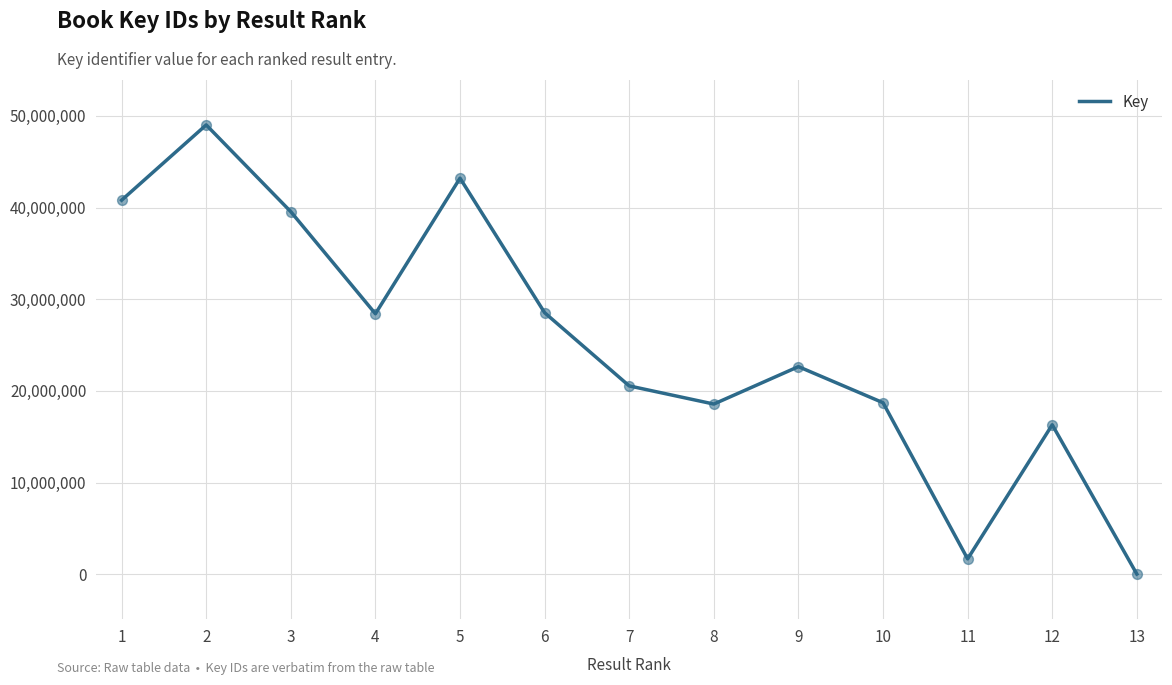

What is the change in value from 4 to 13?

-28405609